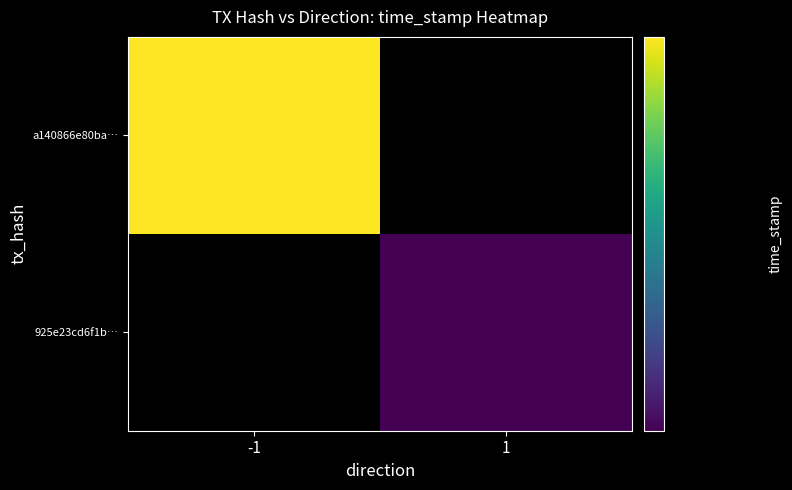

What is the greatest value displayed?

1593485204.0